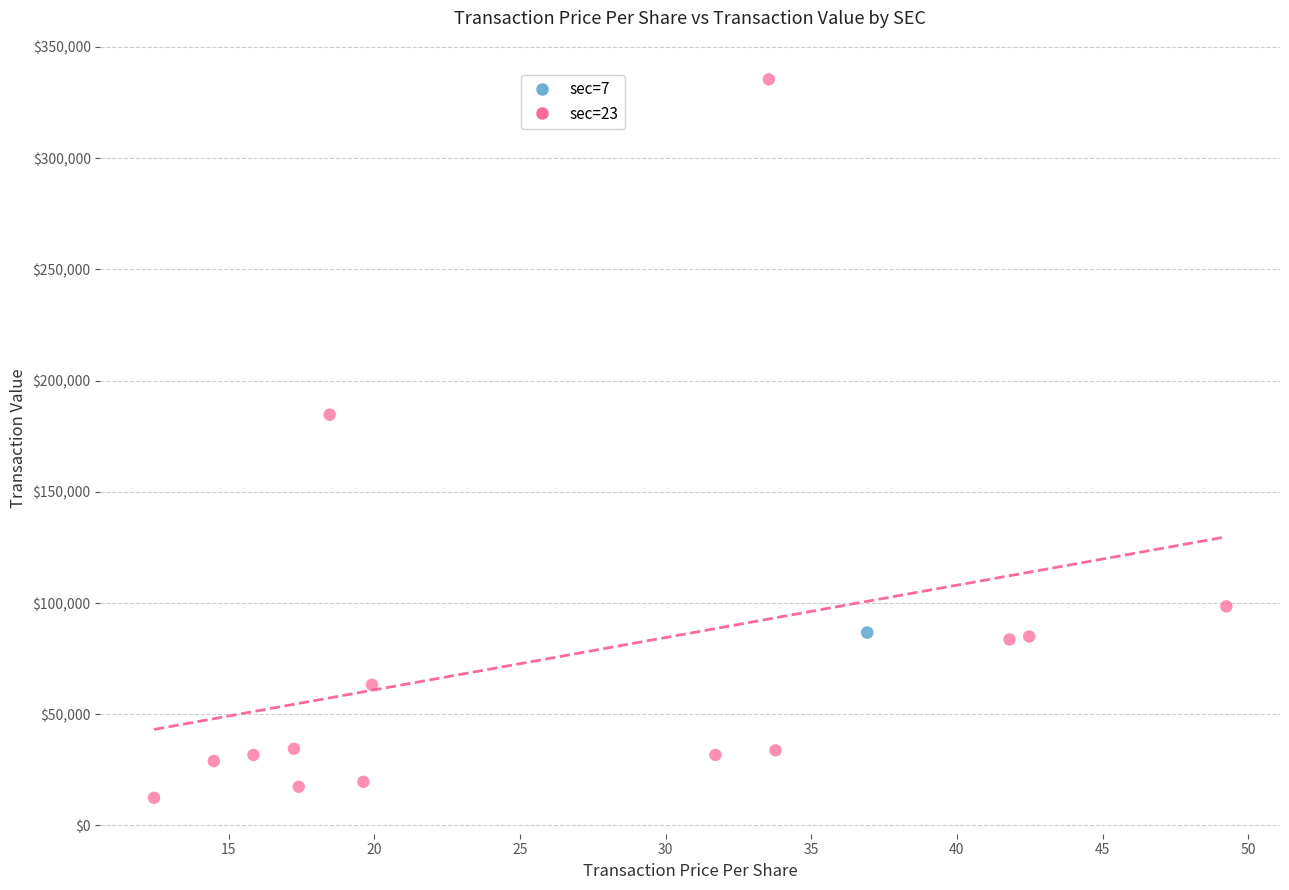

What are all the series names shown in the legend?

sec=7, sec=23